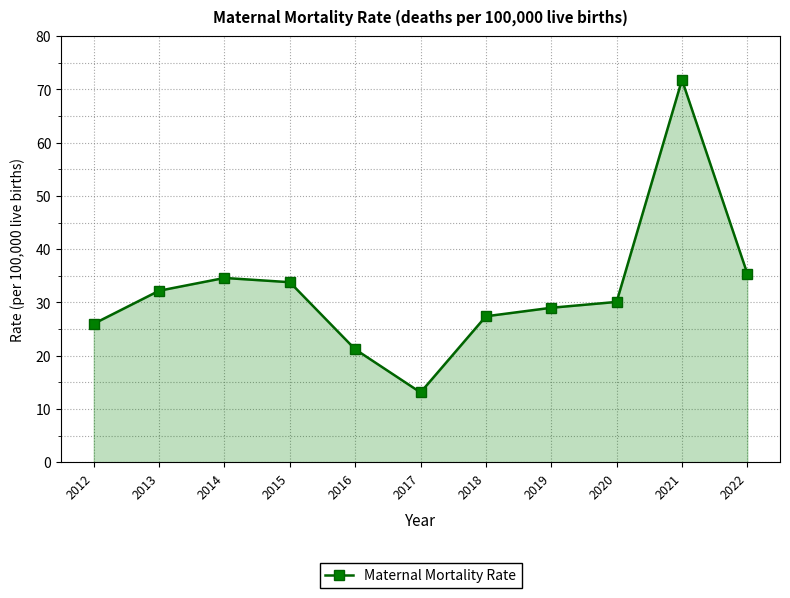

True or false: there are more than 1 points higher than both neighbors.

True